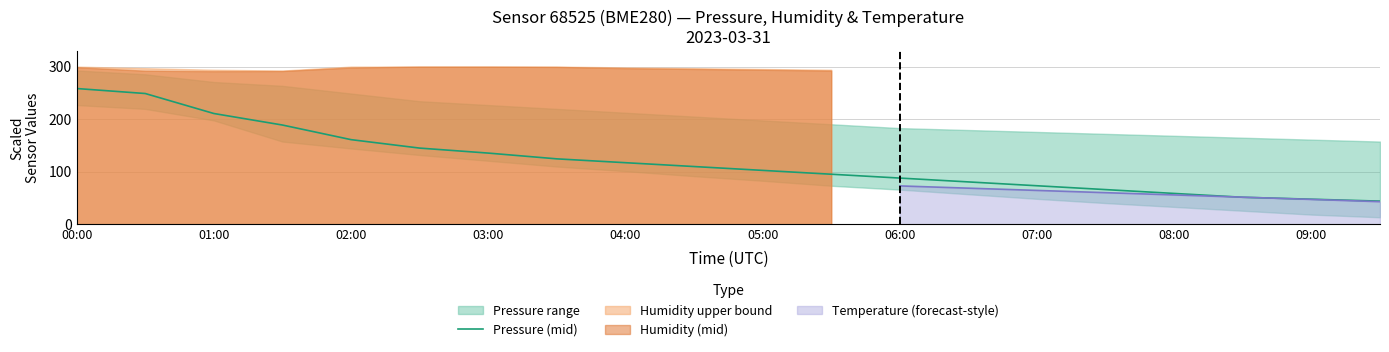

At which label does the data first exceed 109?

00:00